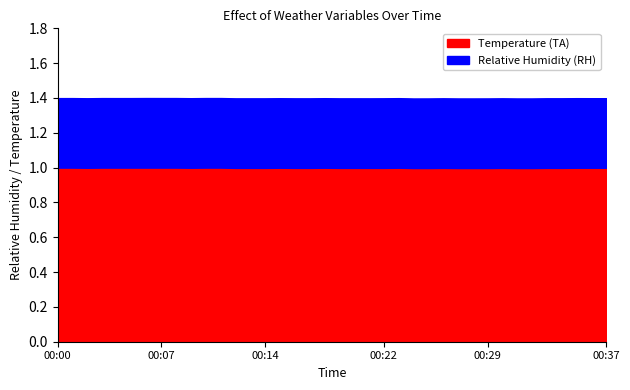

What are all the series names shown in the legend?

Temperature (TA), Relative Humidity (RH)